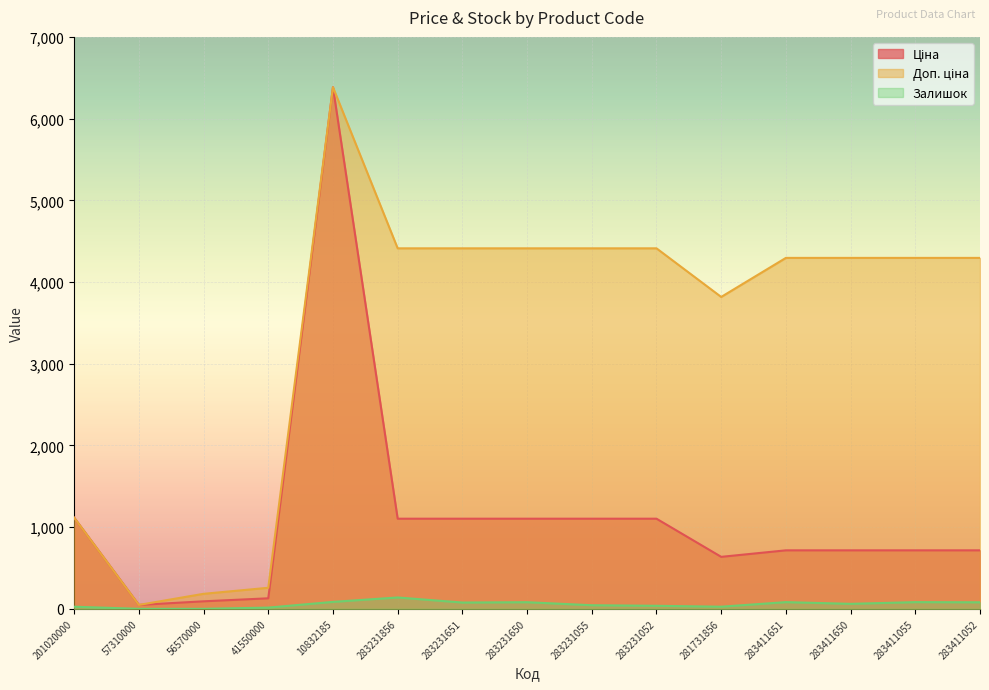

The Ціна series shows 689.6 at 283231052. True or false?

False